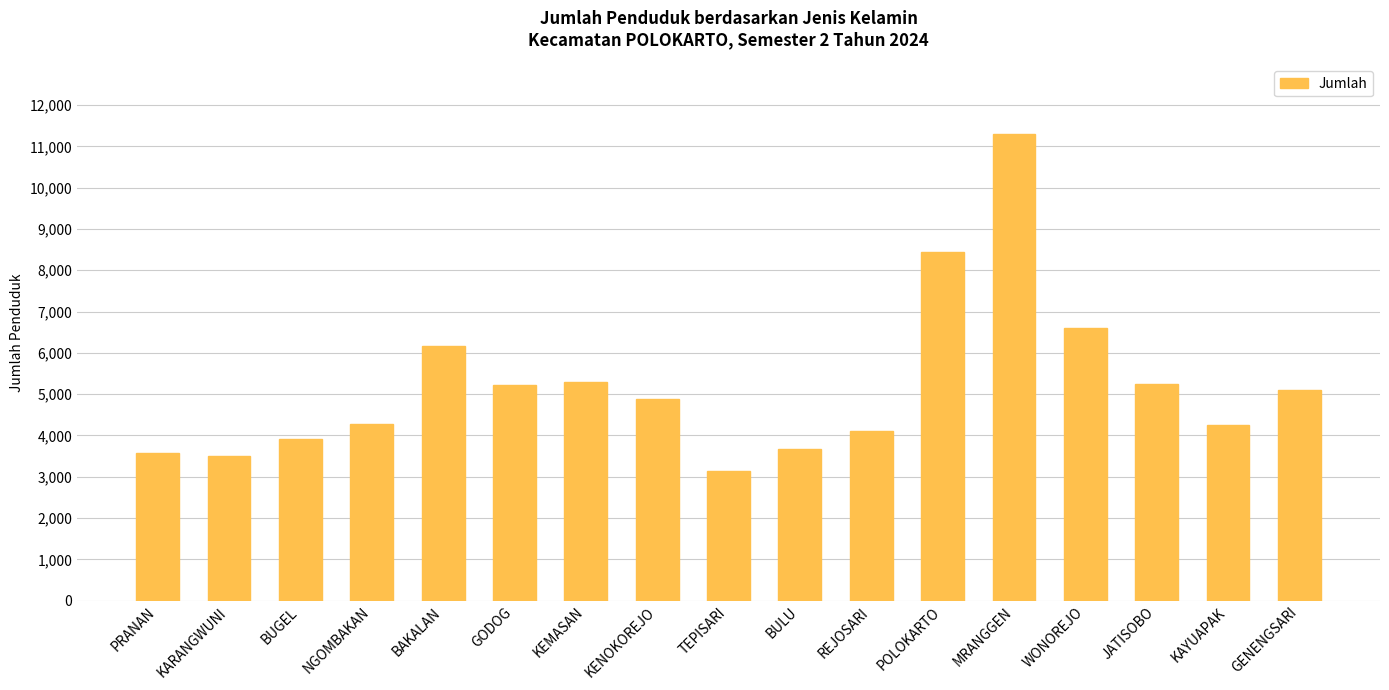

What is the ratio of the value at GENENGSARI to the value at JATISOBO?

1.0